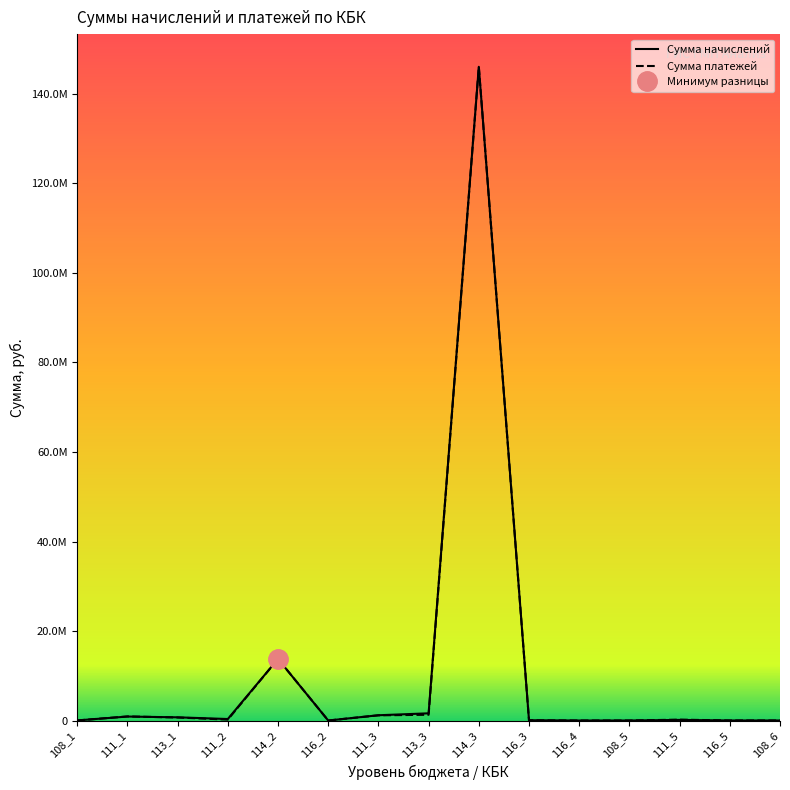

Read the Сумма платежей value at 108_1.

15000.0